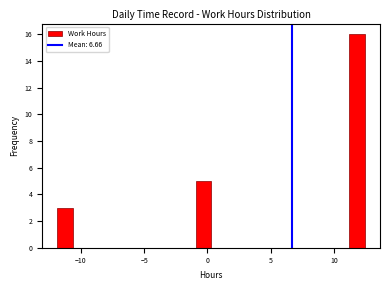

Read against the x-axis, roughly where is the centre of the tallest bar?

12.0